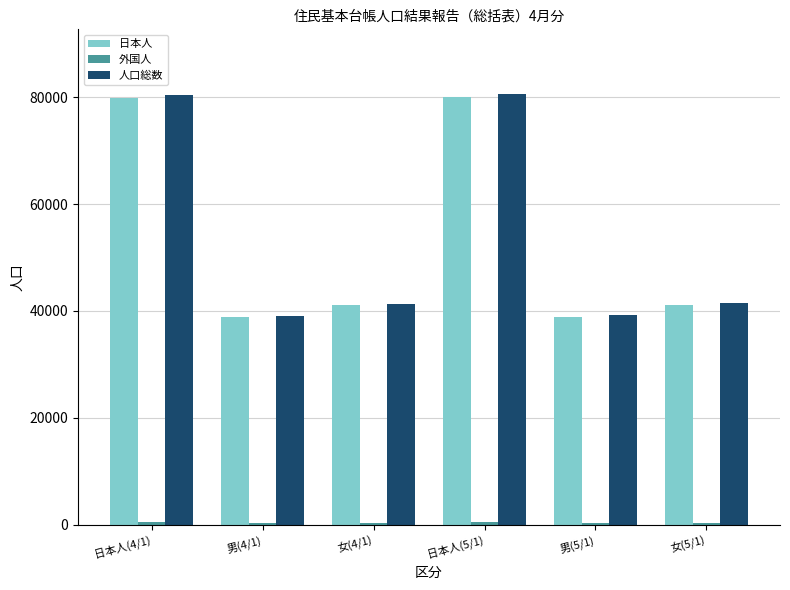

Is the value of 人口総数 at 男(4/1) greater than the value of 日本人 at 女(4/1)?

No